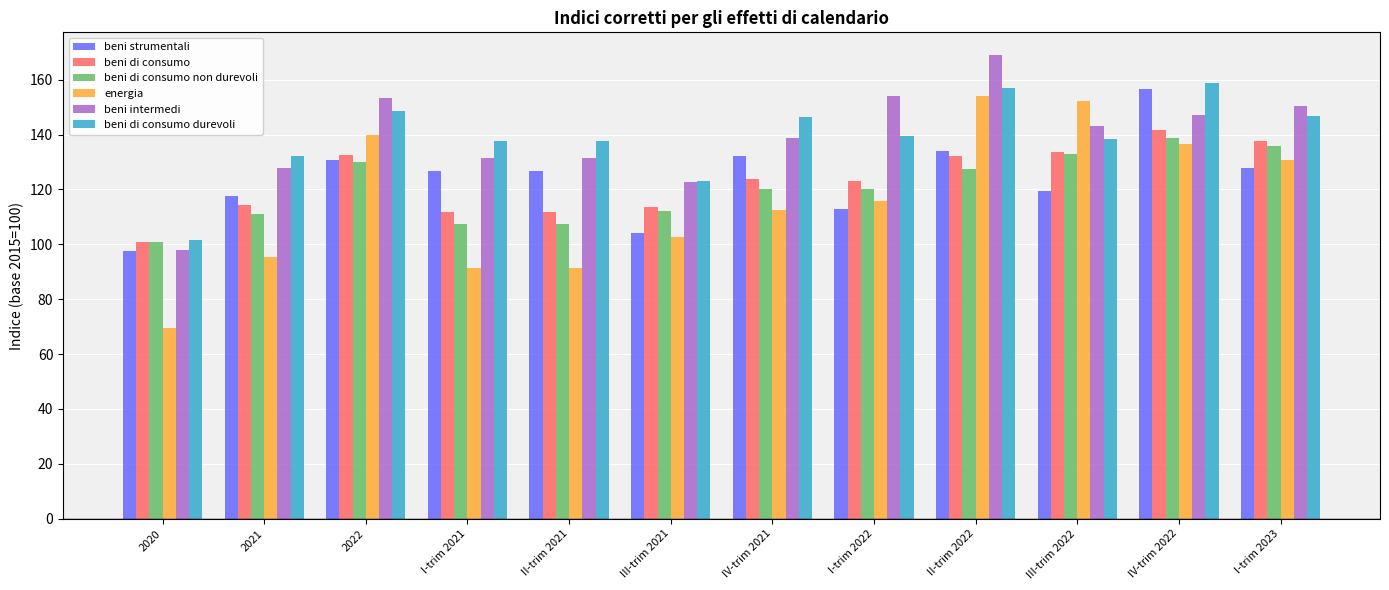

How many groups of bars are there?

12